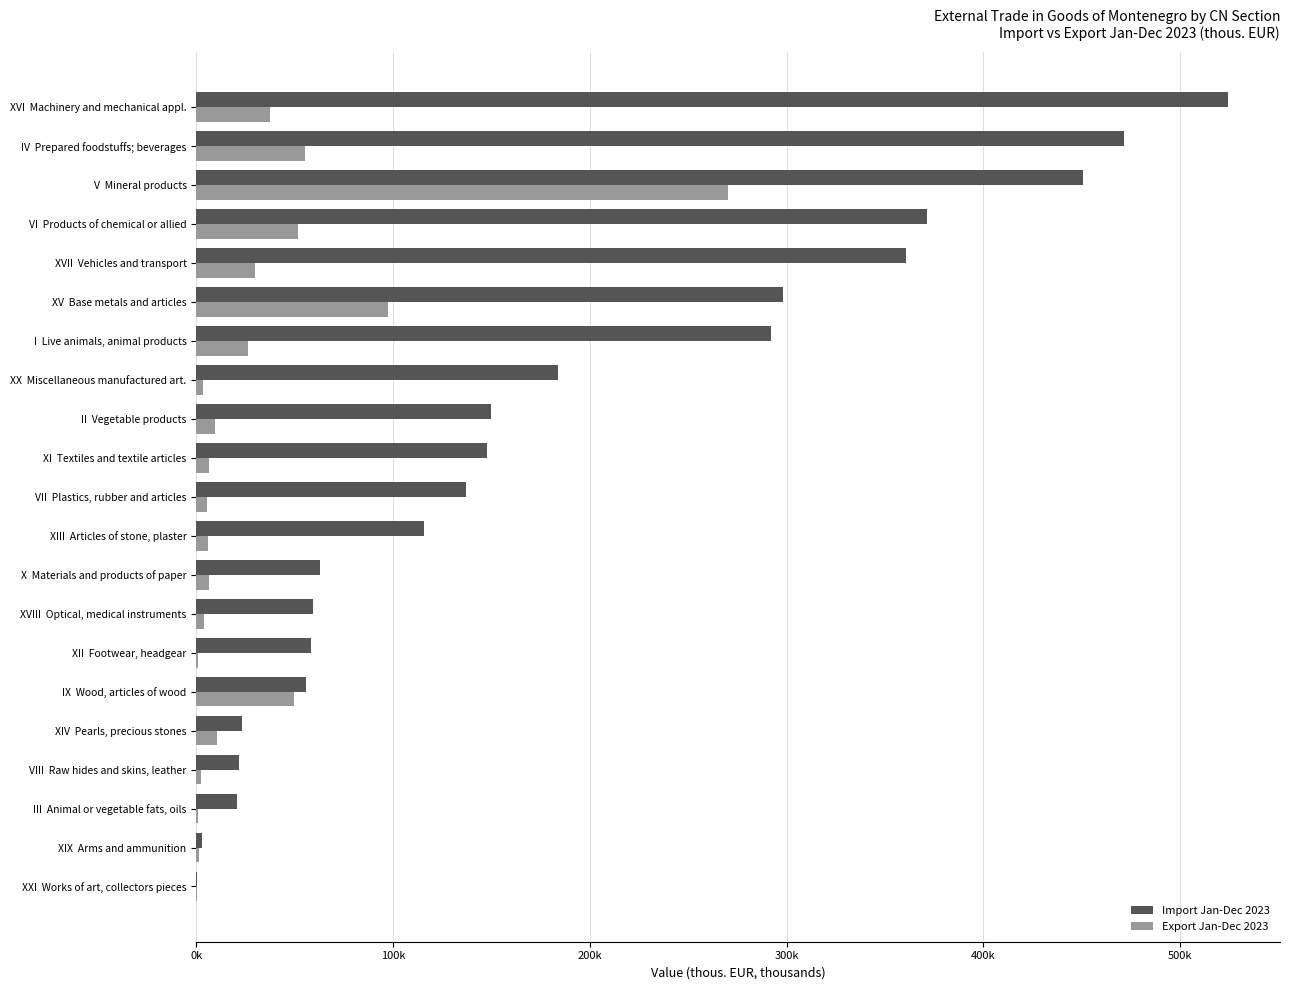

Where is Export Jan-Dec 2023 nearest to the value 135?

XV  Base metals and articles